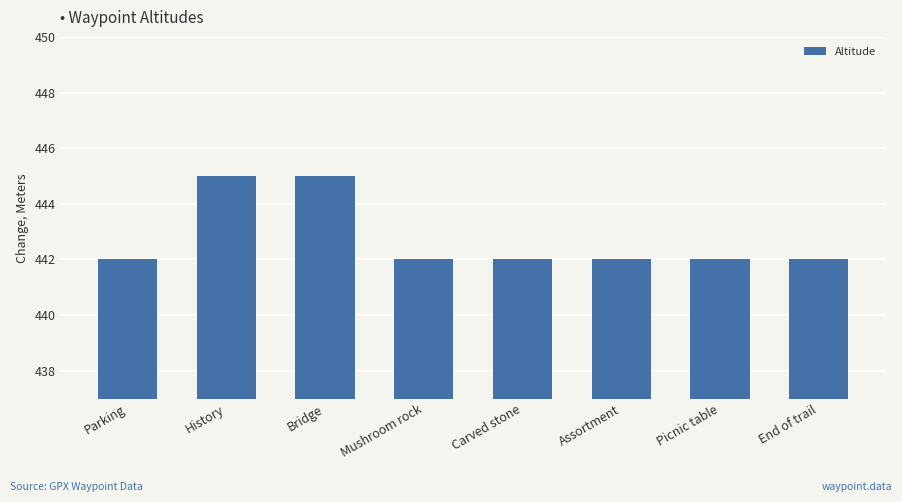

Reading left to right, list all the values displayed in this chart.

442	445	445	442	442	442	442	442